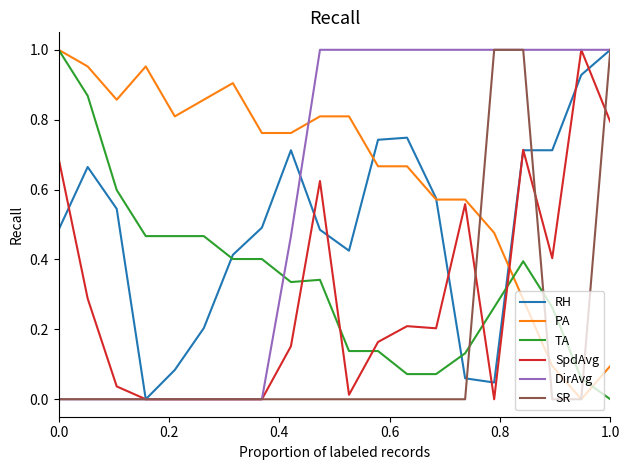

Which series has the largest total across all categories?

PA